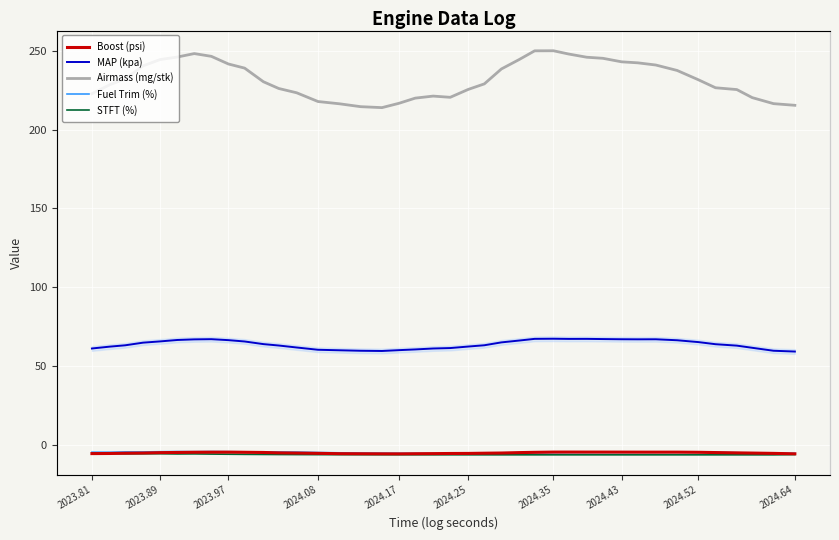

What is the average value of the MAP (kpa) series?

63.9